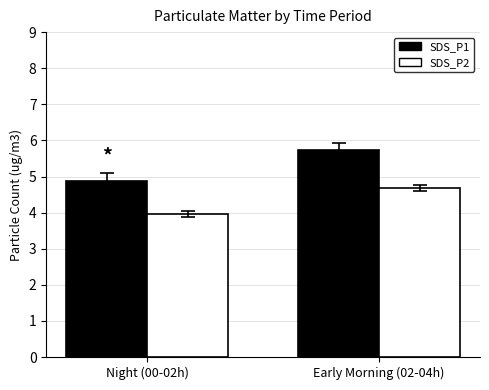

Where does the SDS_P1 series first go above 5?

Early Morning (02-04h)